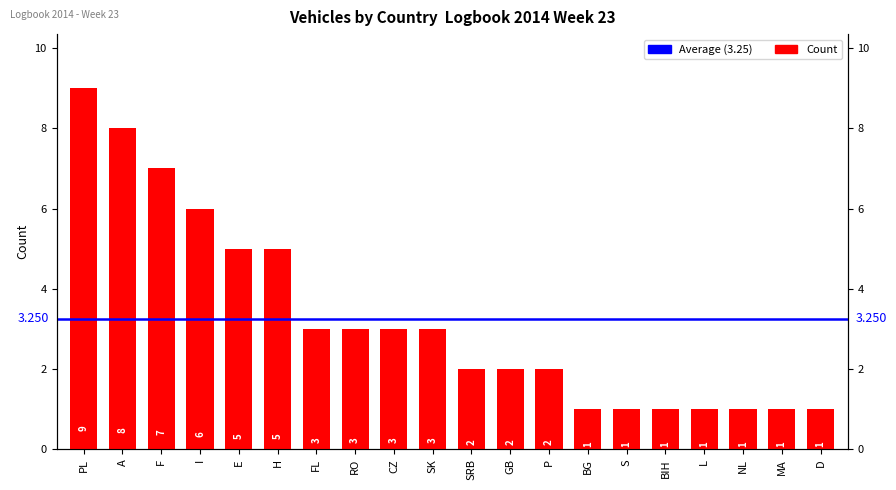

Count the number of values greater than 3.

6